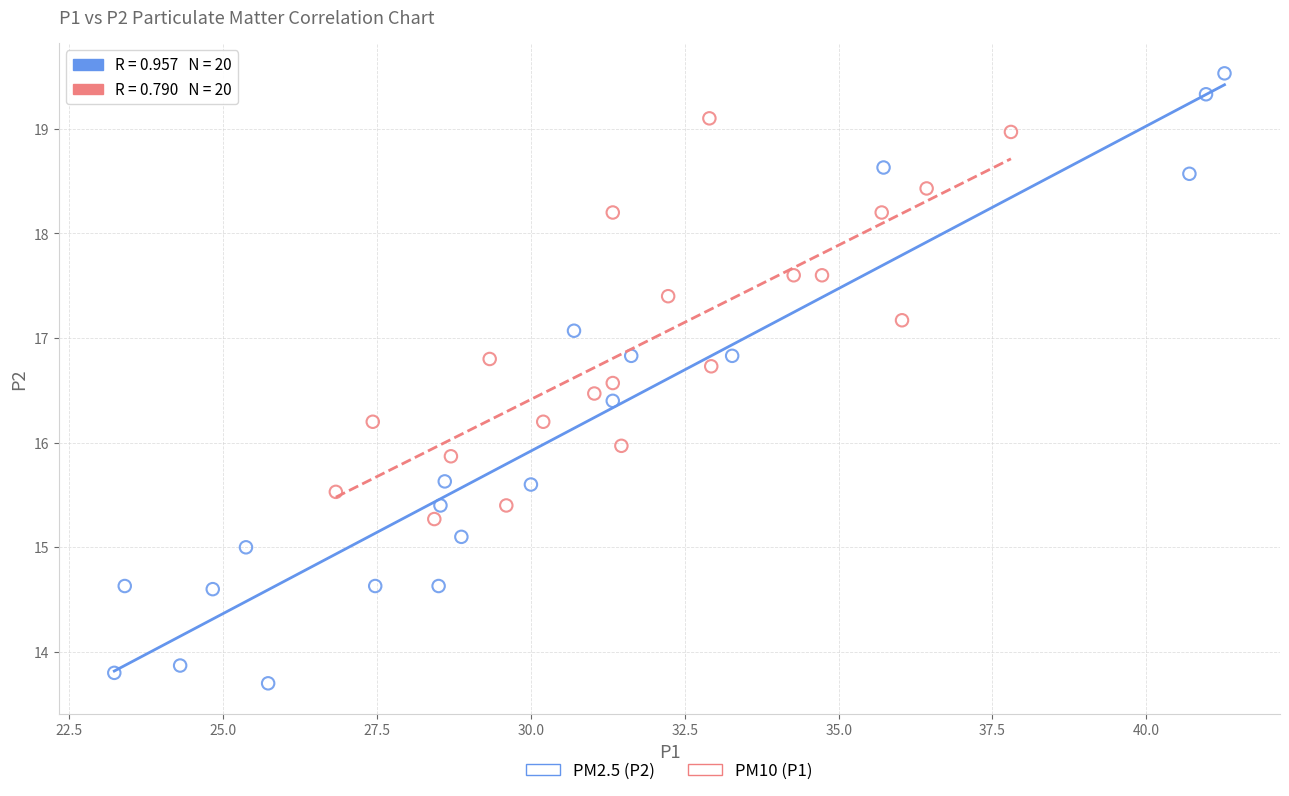

Which series contains the highest Y value?

PM2.5 (P2)